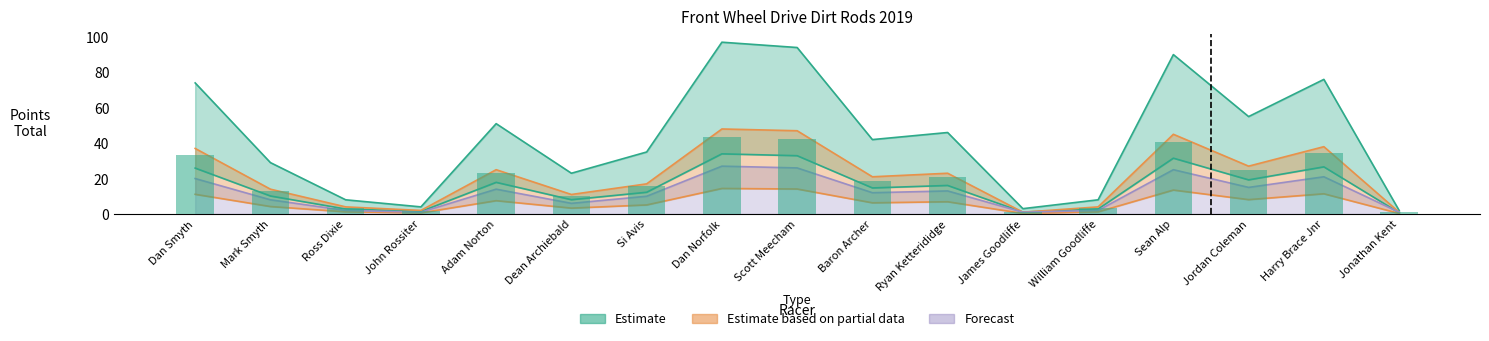

What is the label of the 8th bar from the right?

Baron Archer